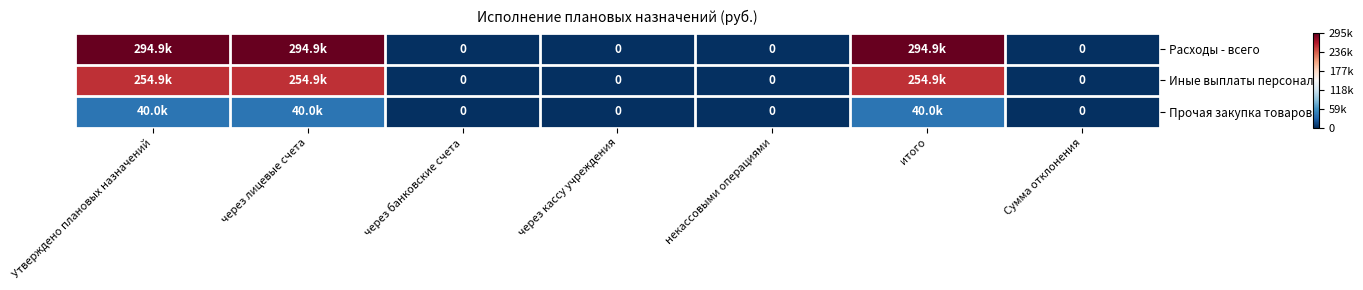

Read the Расходы - всего value at Утверждено плановых назначений.

294883.7